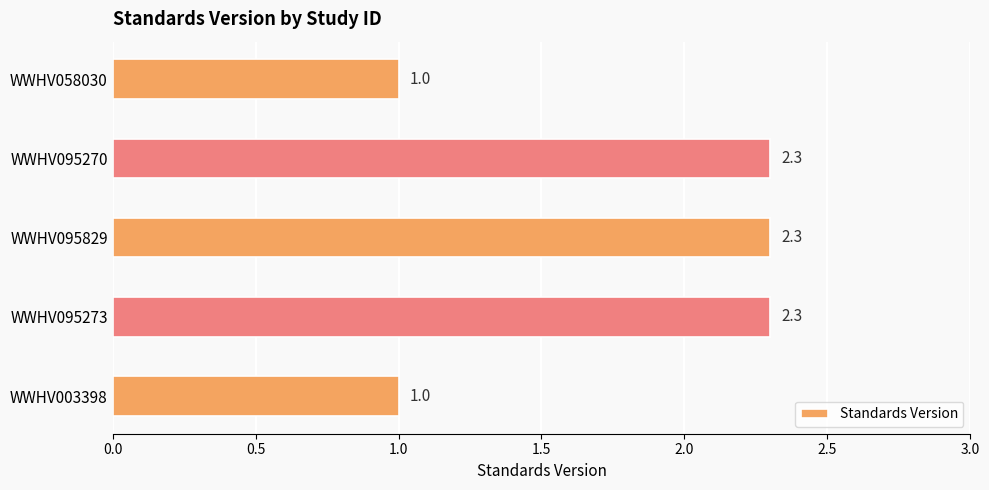

Is it true that the value at WWHV095273 is 3.8?

False